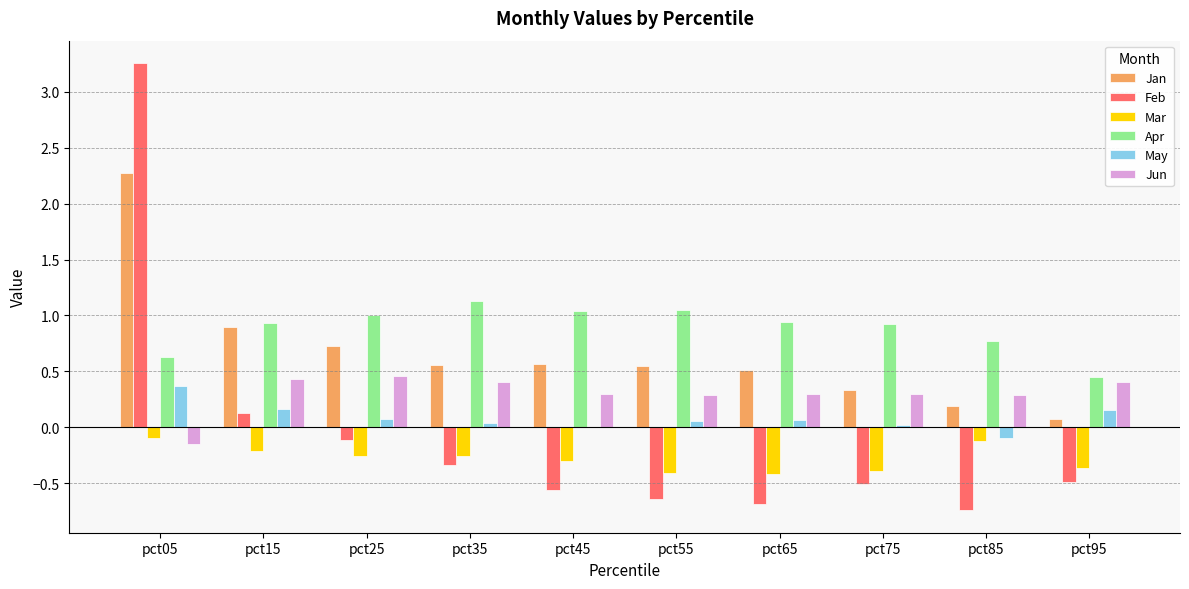

What value does the Jan series have at pct15?

0.9